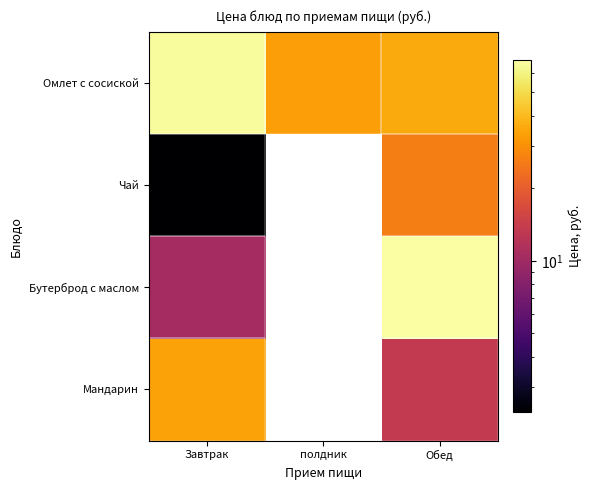

List the series in order of their overall mean, highest first.

Омлет с сосиской, Бутерброд с маслом, Мандарин, Чай